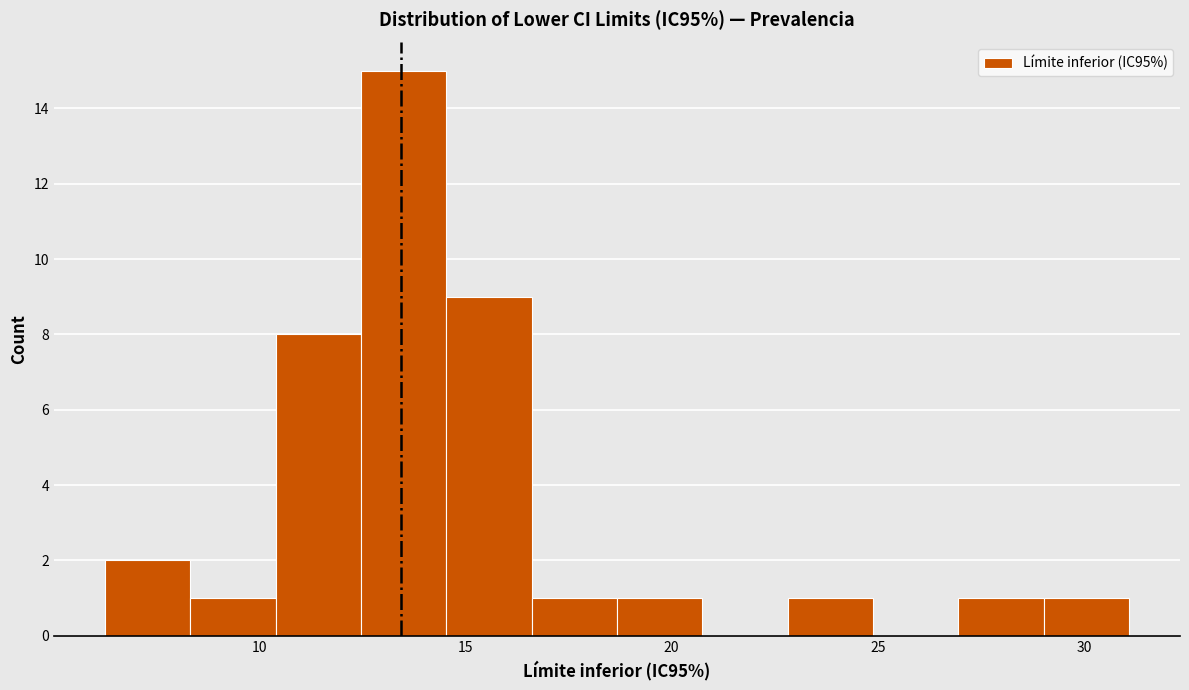

Which range on the x-axis has the tallest bar?

12.5 to 14.5